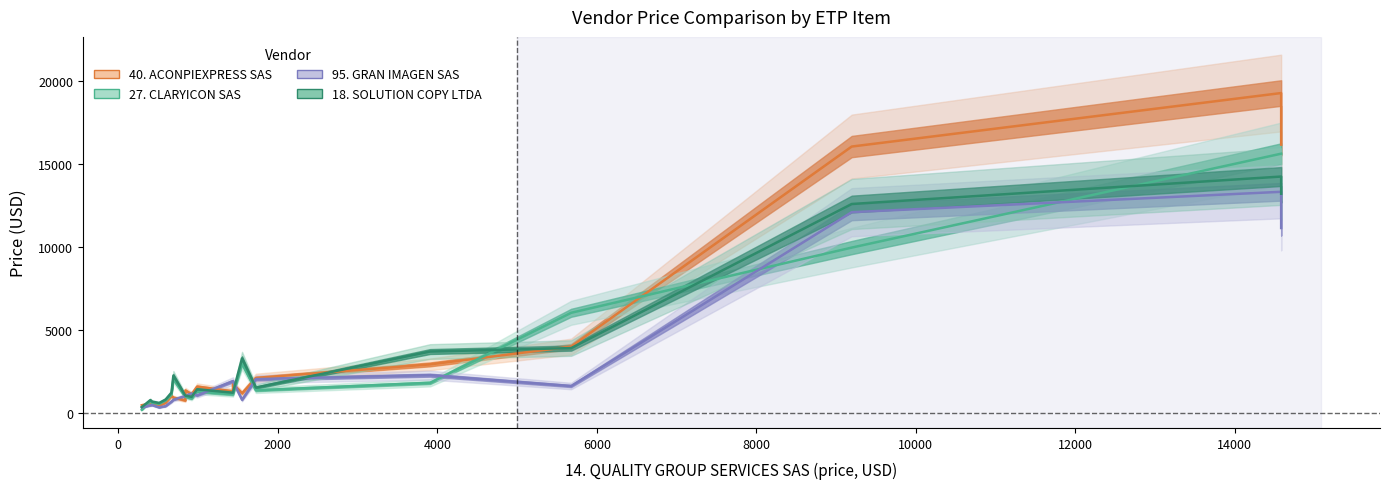

What is the value of the 27. CLARYICON SAS point at the 7th from the left?

2047